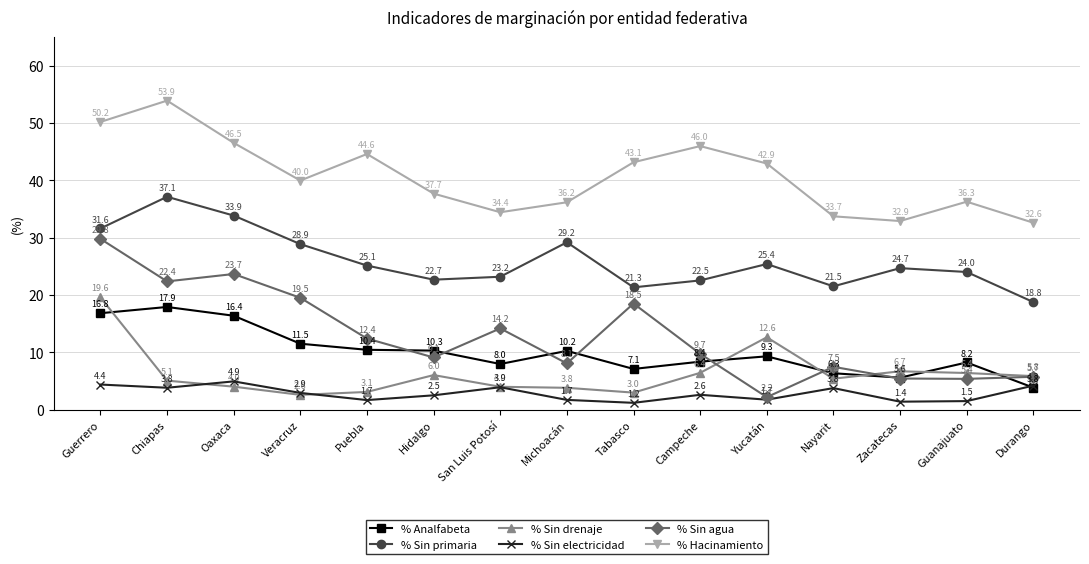

Where does the % Hacinamiento series first go above 39?

Guerrero